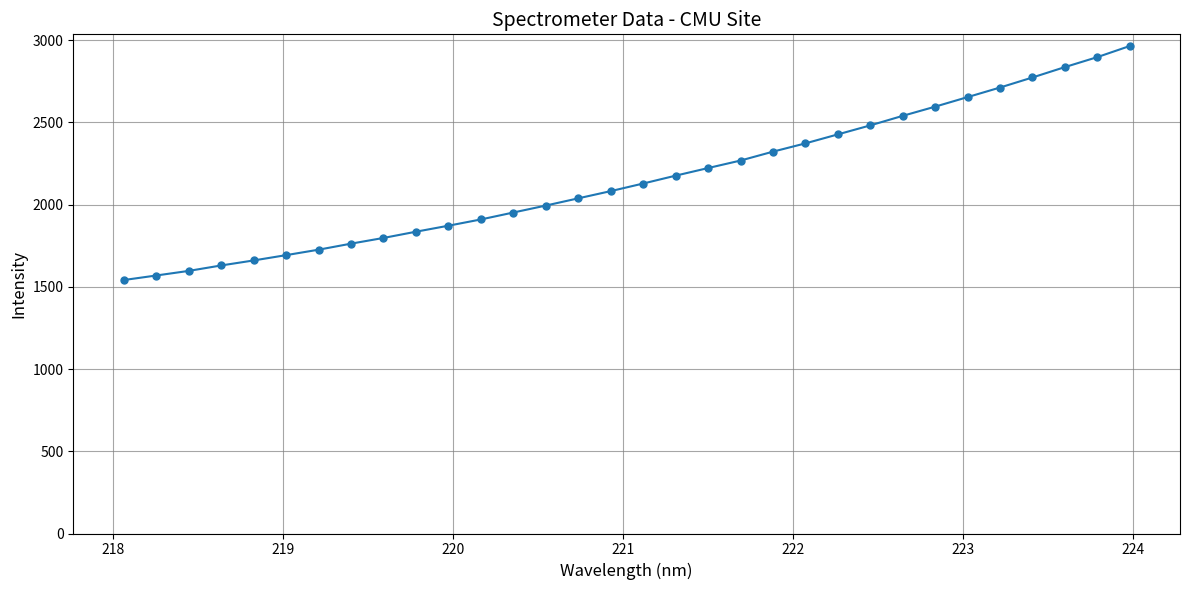

What is the maximum value shown in the chart?

2963.9